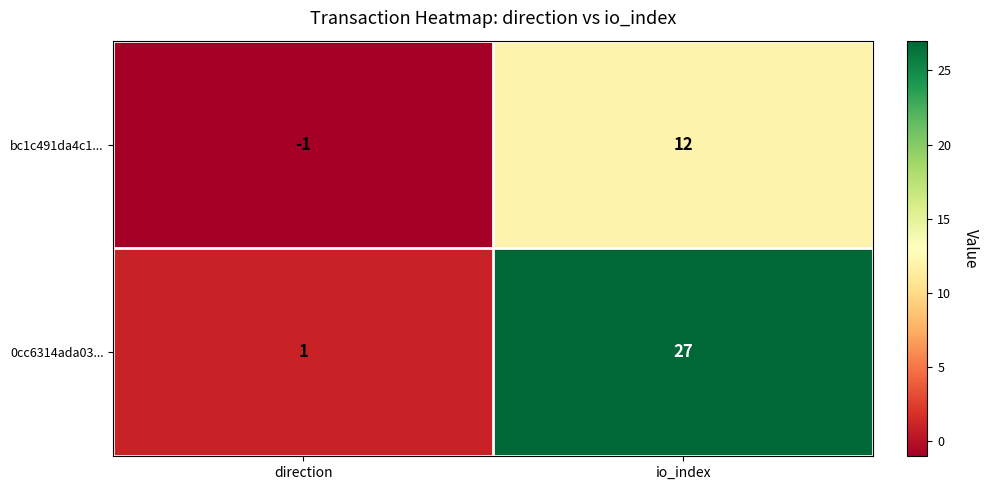

The 0cc6314ada03... series shows 45 at io_index. True or false?

False